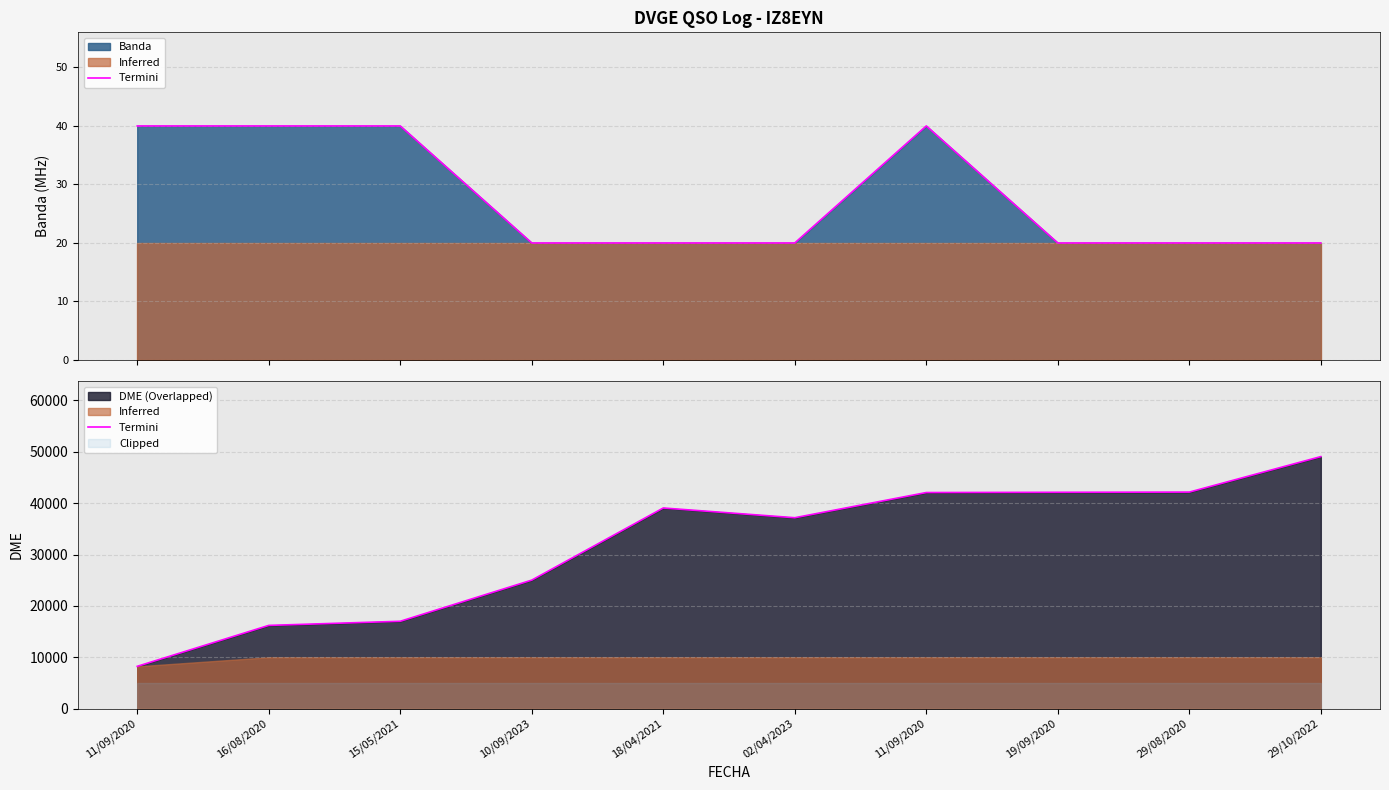

Reading left to right, list all the values displayed in this chart.

8234	16204	17008	25022	39062	37168	42071	42119	42157	49069